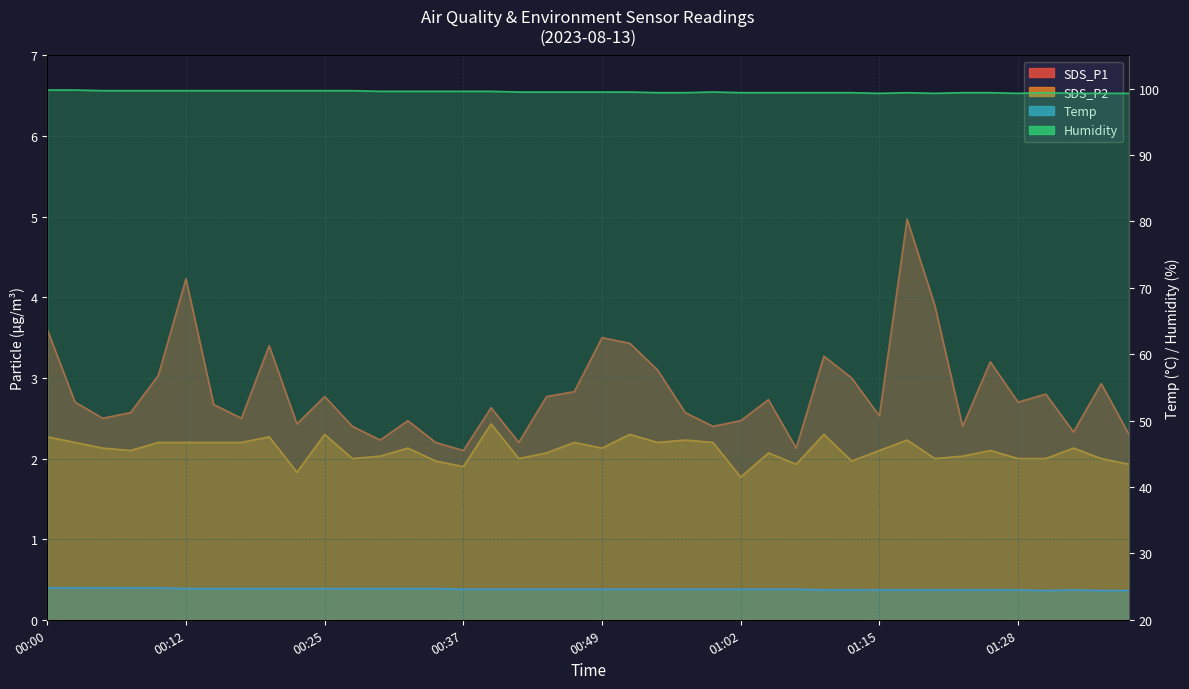

How many values in the SDS_P2 series exceed 2?

27